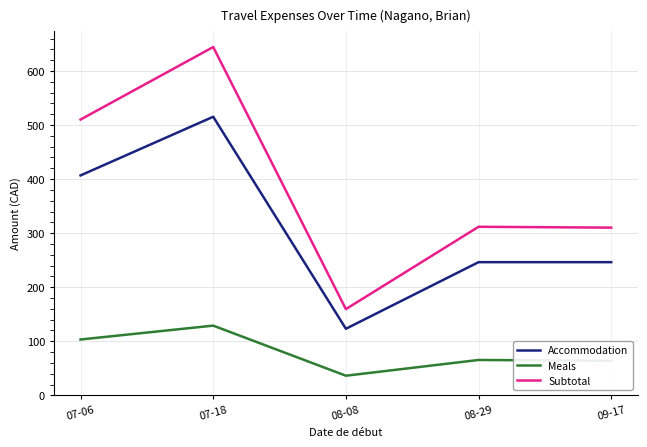

How many lines are shown in the chart?

3